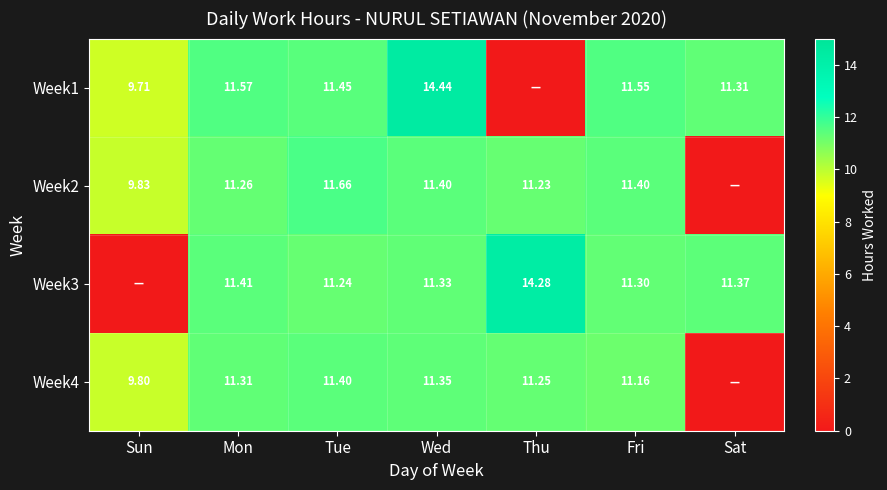

Rank the series by their maximum value, from lowest to highest.

Week4, Week2, Week3, Week1